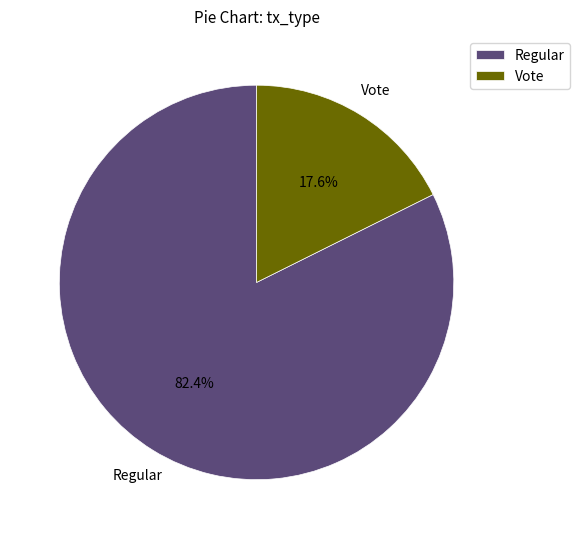

What is the largest slice in the pie chart?

Regular